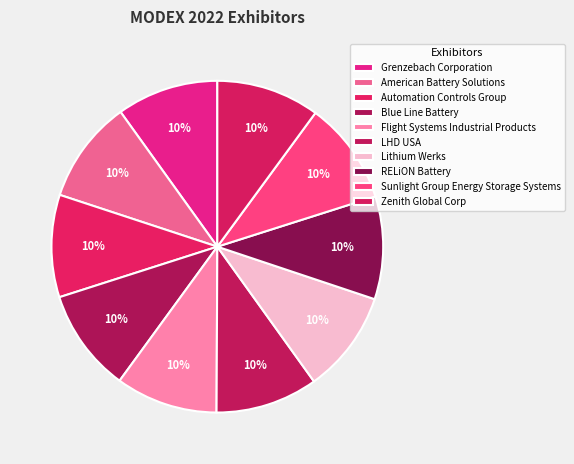

Which slice is the largest?

Zenith Global Corp